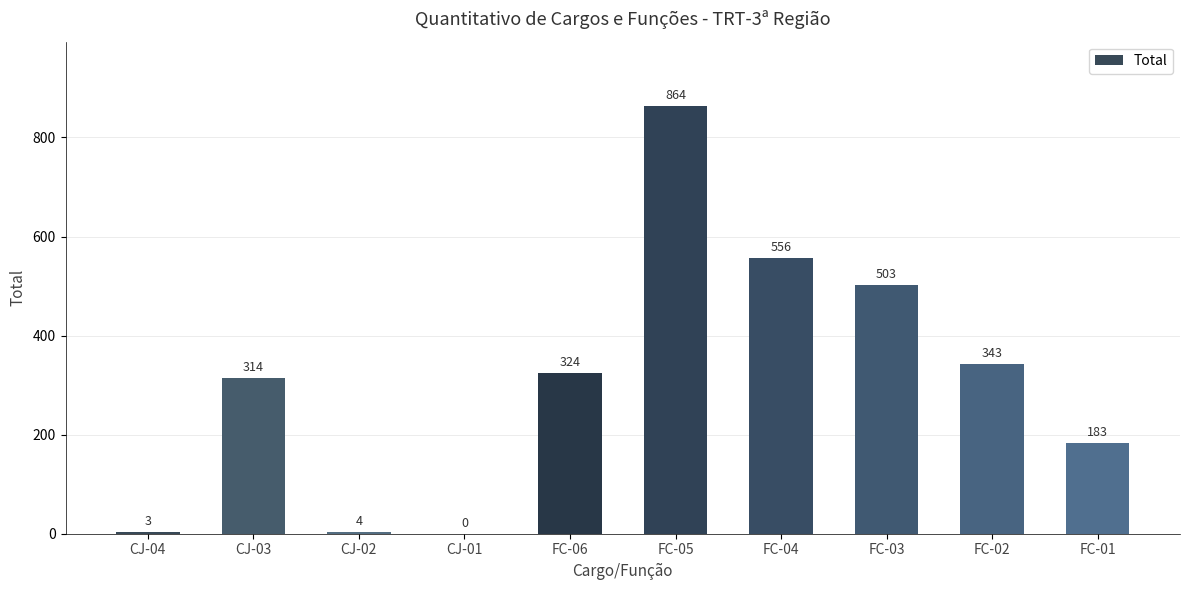

What is the ratio of the value at FC-01 to the value at FC-02?

0.5